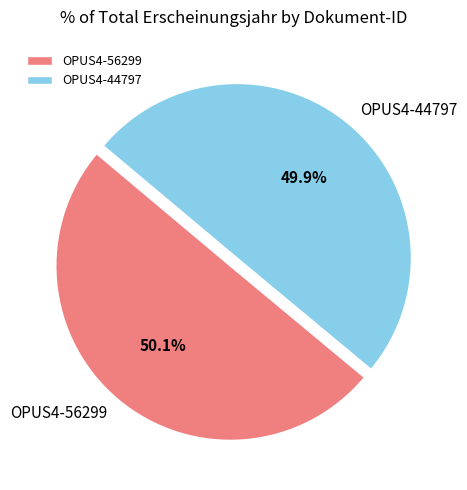

Does any single category account for the majority?

Yes